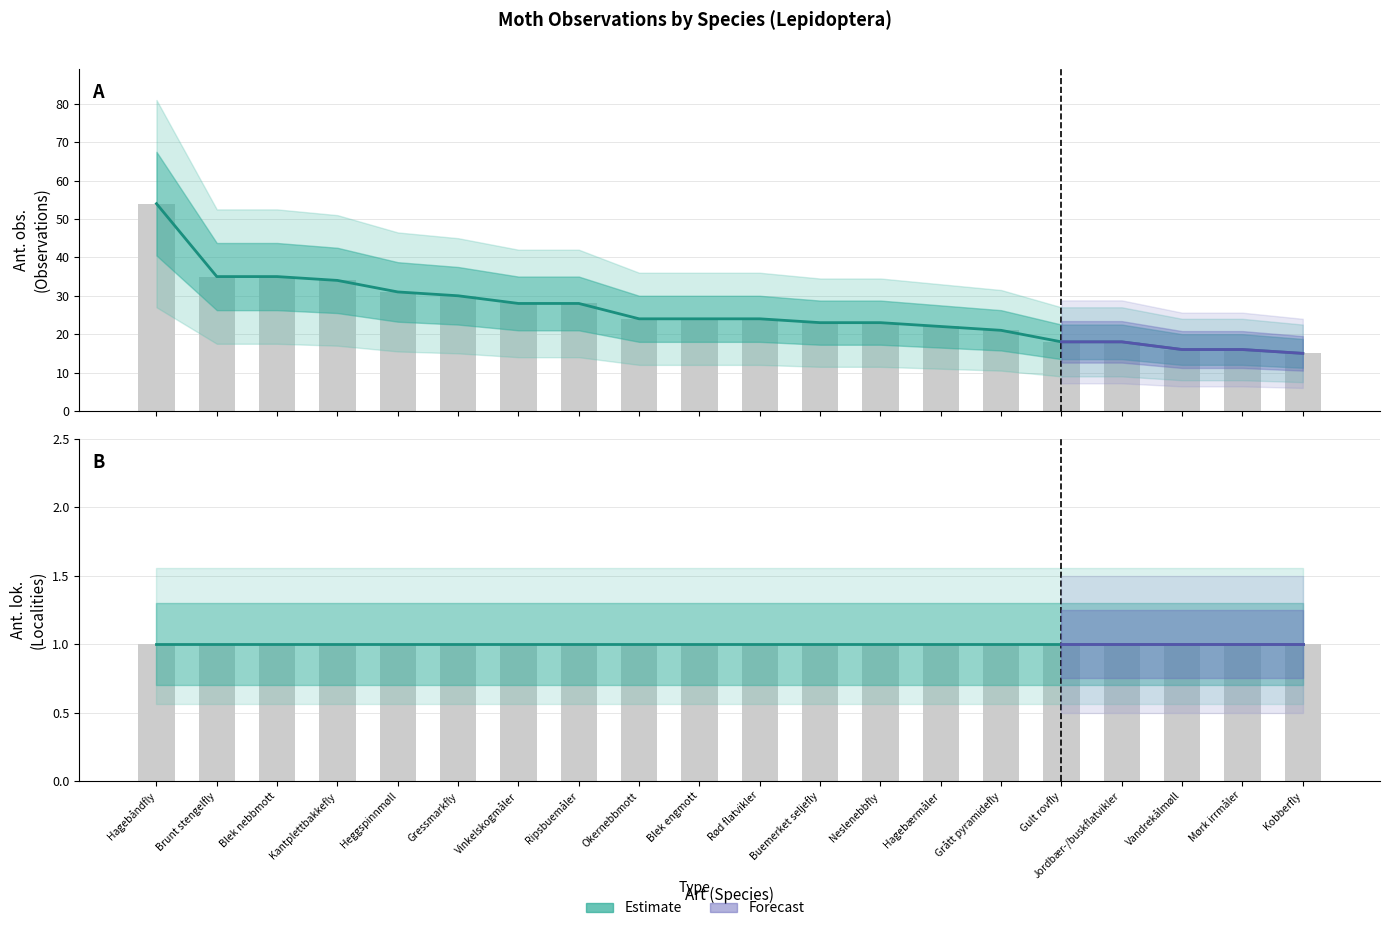

At which category does the chart reach its minimum across all series?

Kobberfly